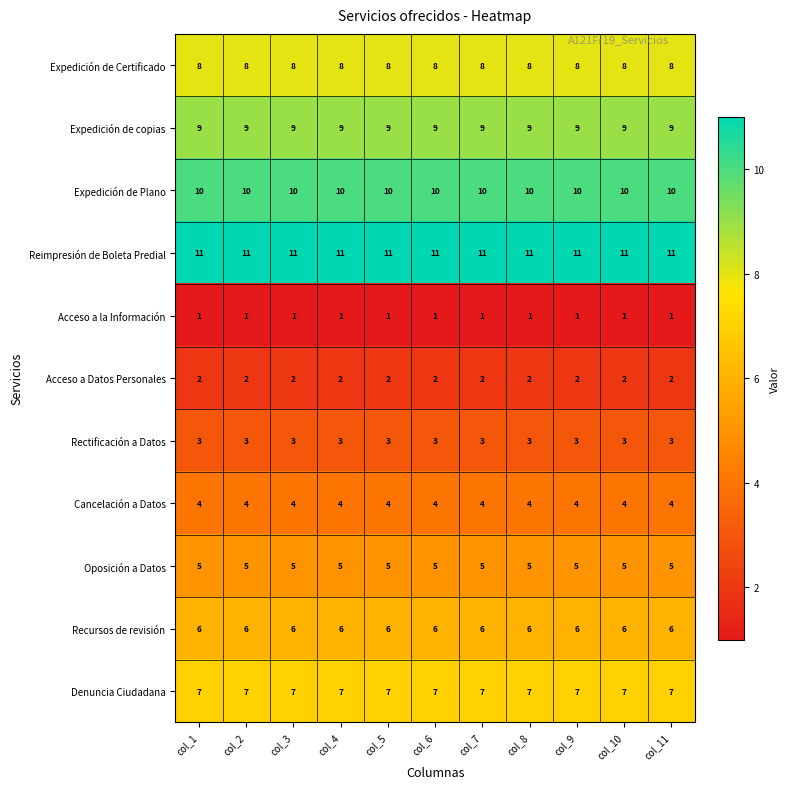

What is the spread (max minus min) of values at col_8?

10